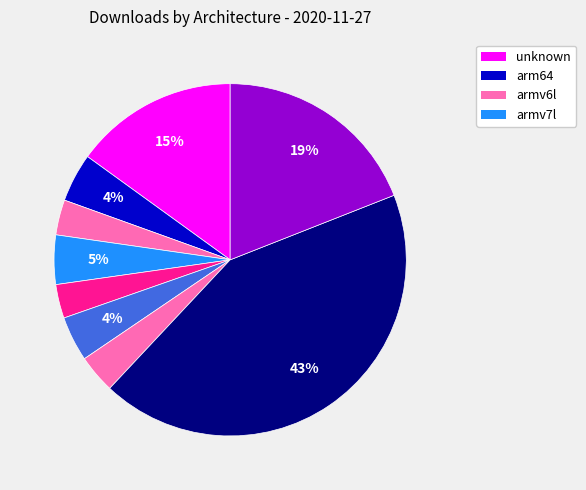

How many slices are in this pie chart?

9